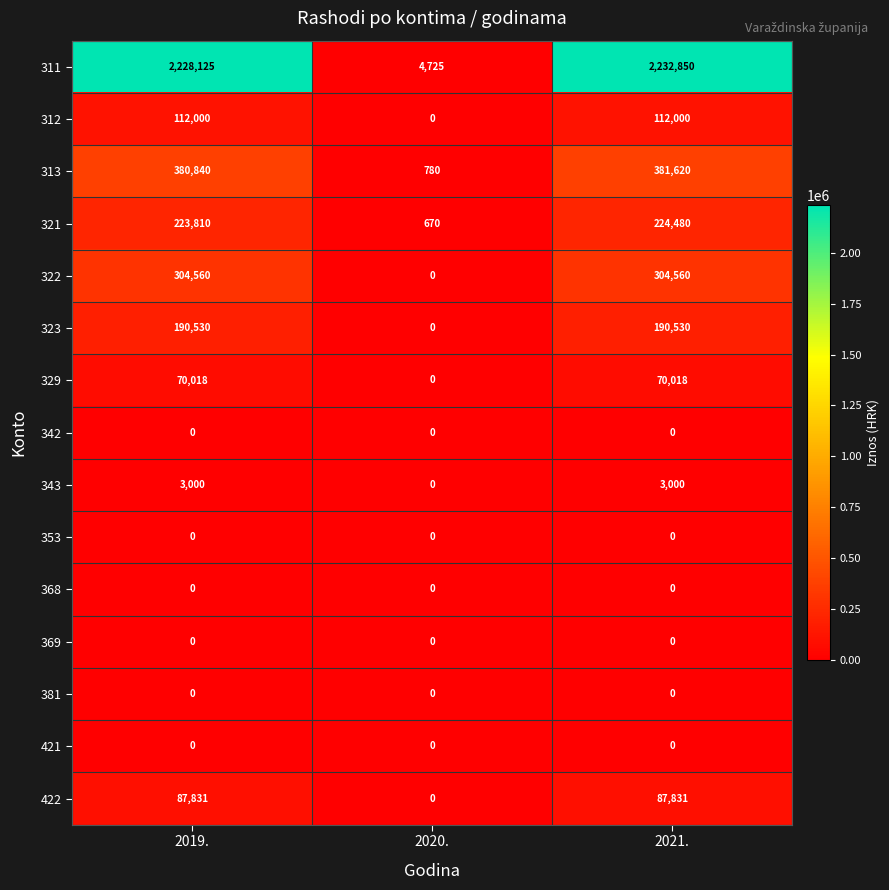

Which series has the largest total across all categories?

311